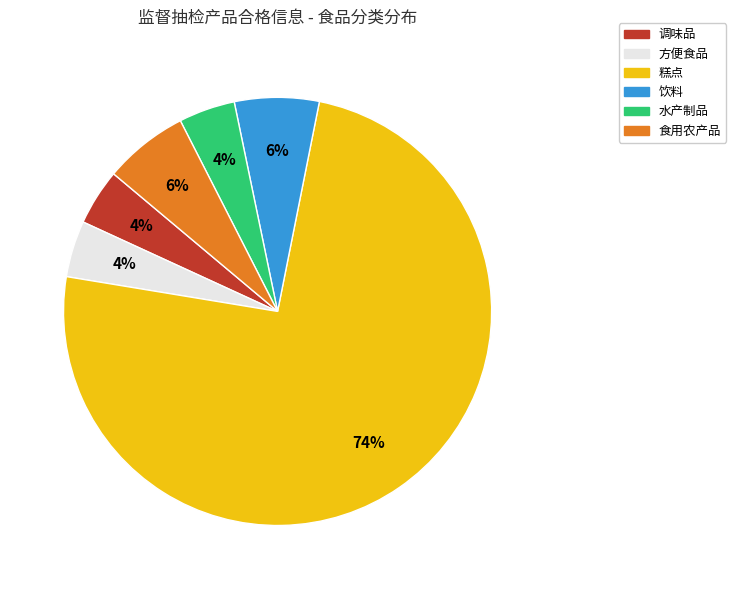

To the nearest percent, what is the average slice percentage?

17%